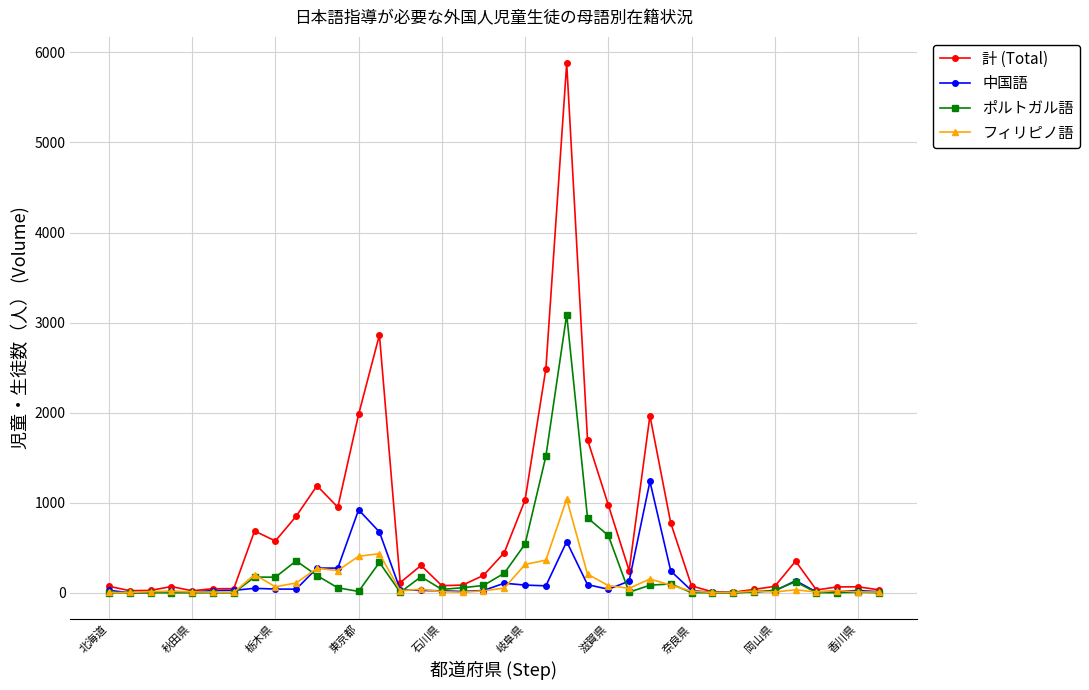

True or false: ポルトガル語 has more than 1 points higher than both neighbors.

True